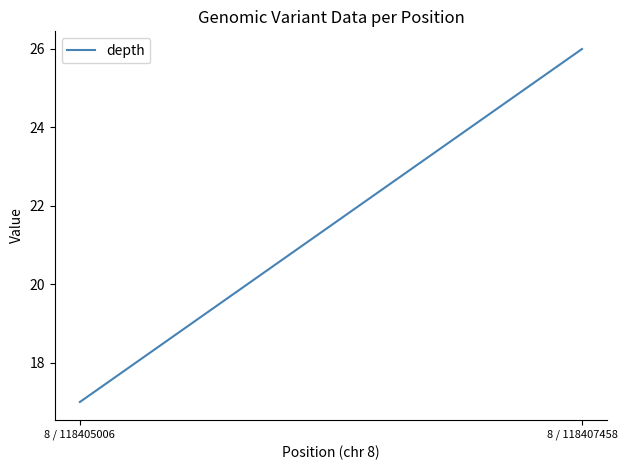

List the labels in order of value, smallest first.

8 / 118405006, 8 / 118407458